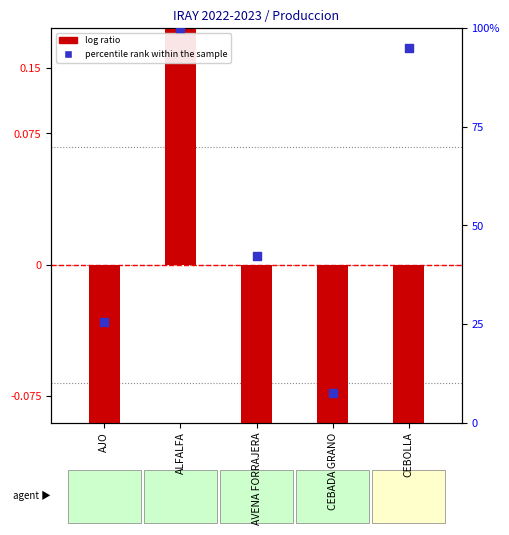

Which series contains the highest Y value?

log ratio